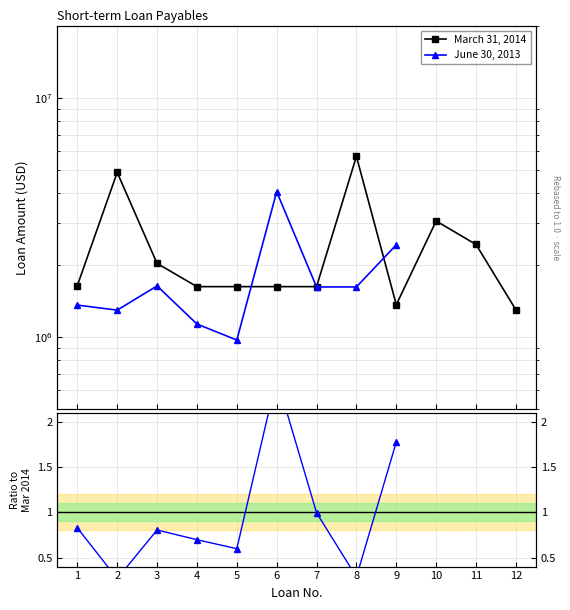

True or false: there are more than 1 points higher than both neighbors.

True